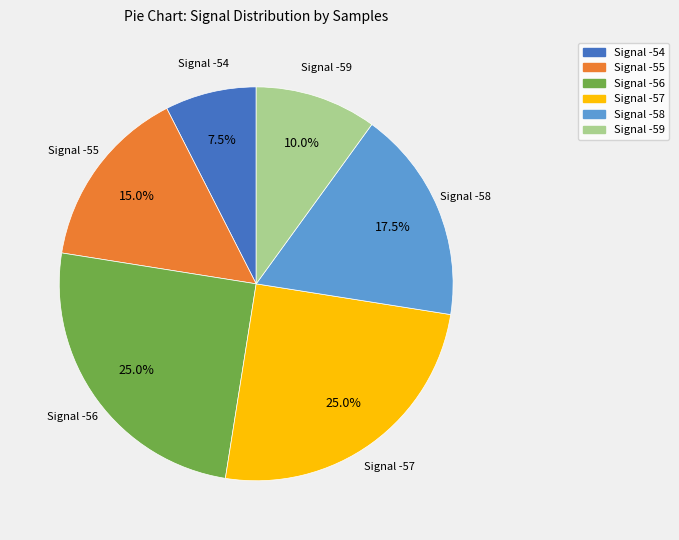

Which has a higher value, Signal -59 or Signal -55?

Signal -55